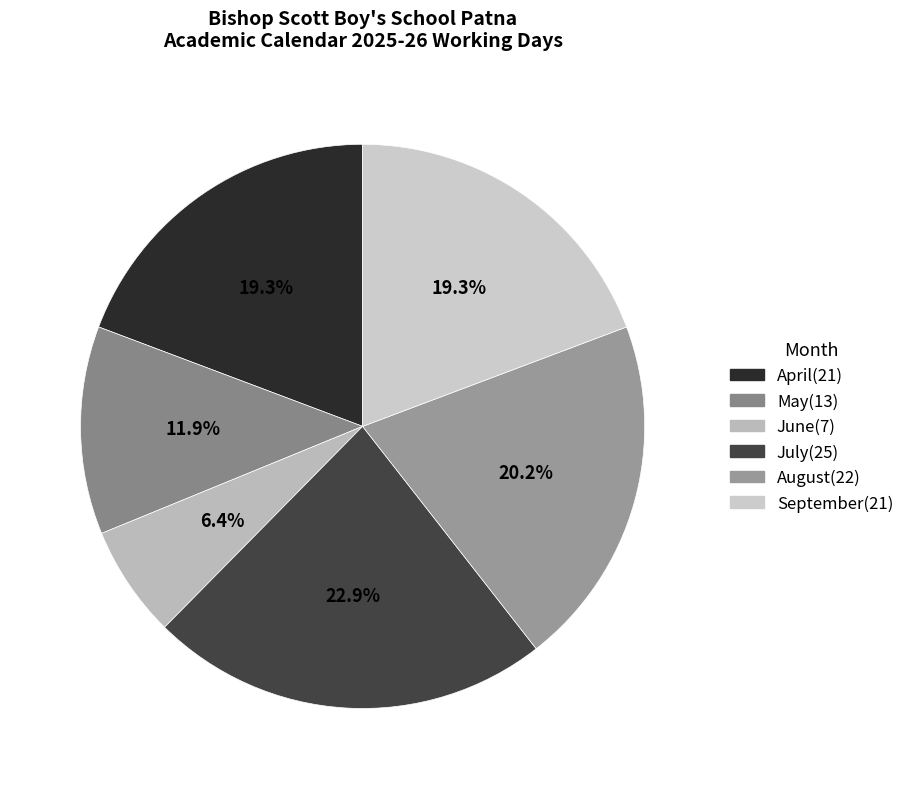

Do August and September together represent more than half of the pie?

No